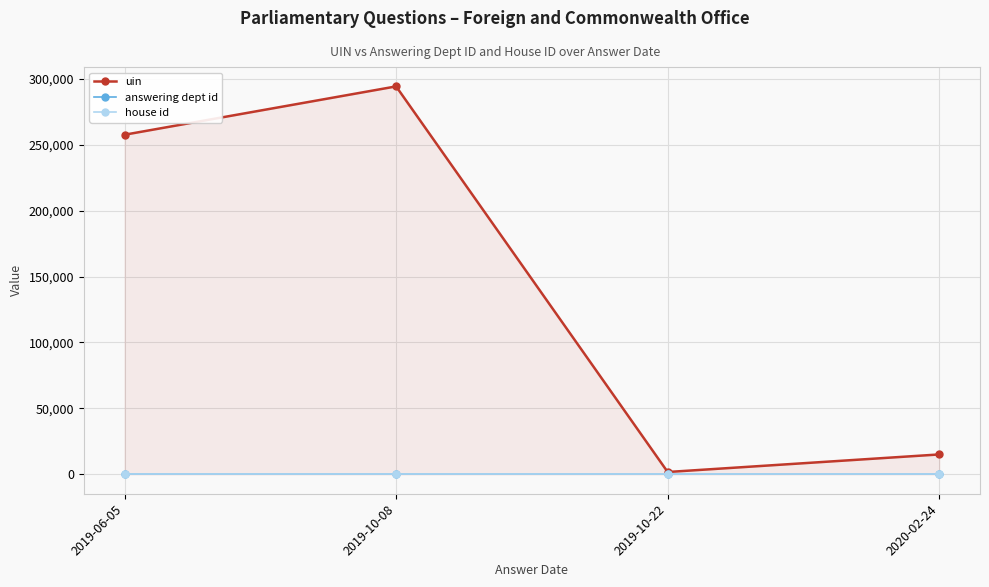

Does the chart display data point markers on the line(s)?

Yes